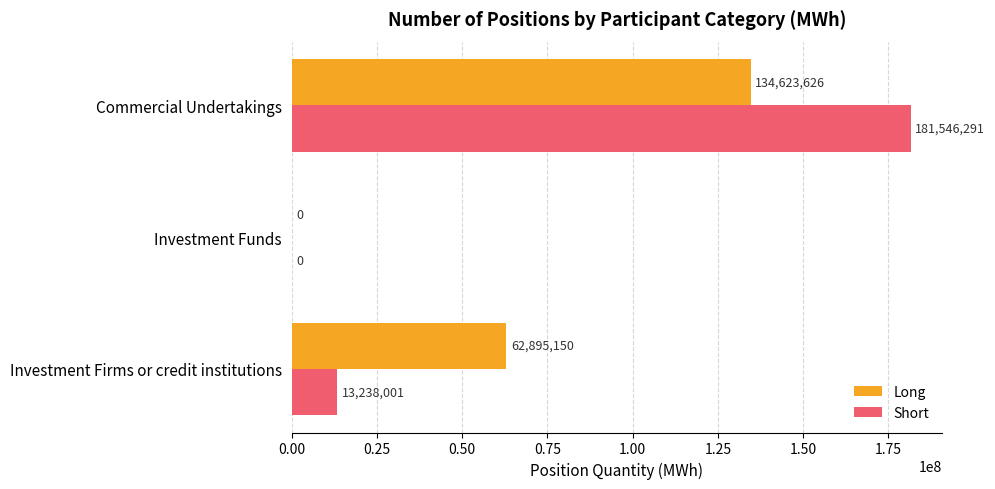

Which series changed the most between Investment Funds and Commercial Undertakings?

Short